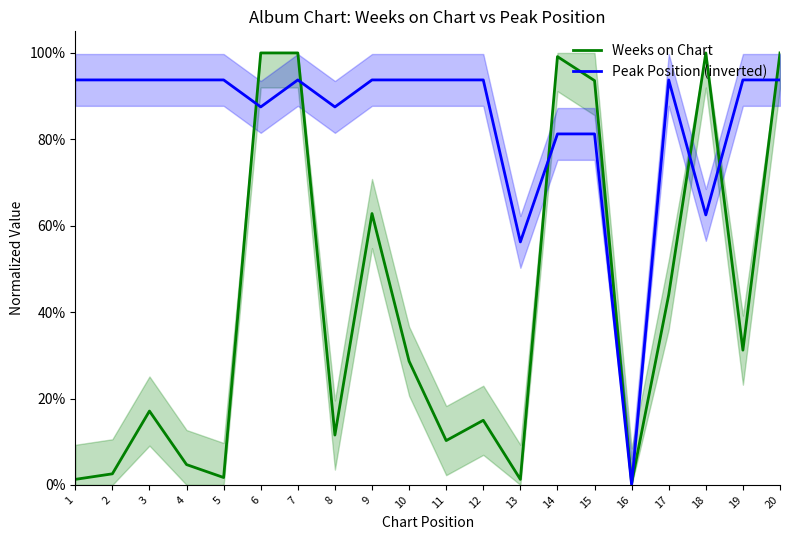

Does the chart display data point markers on the line(s)?

No